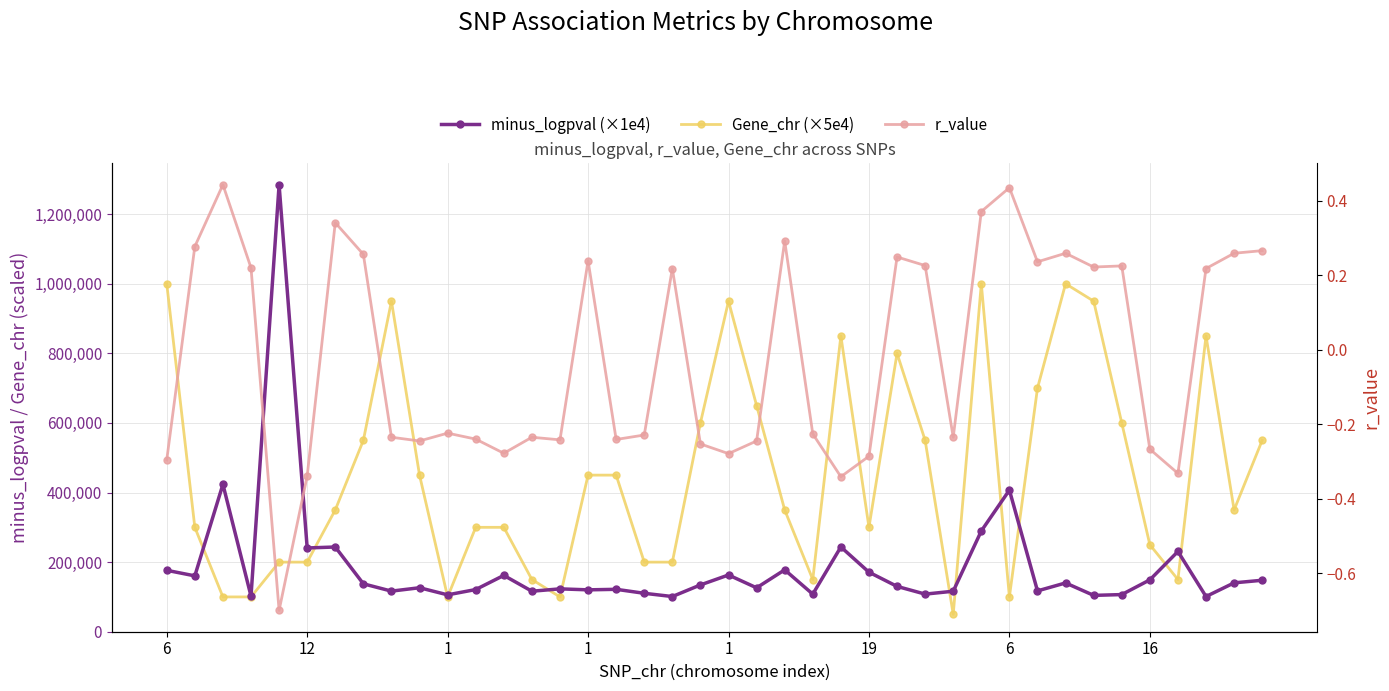

Is the value of r_value at 6 greater than the value of Gene_chr (×5e4) at 16?

No